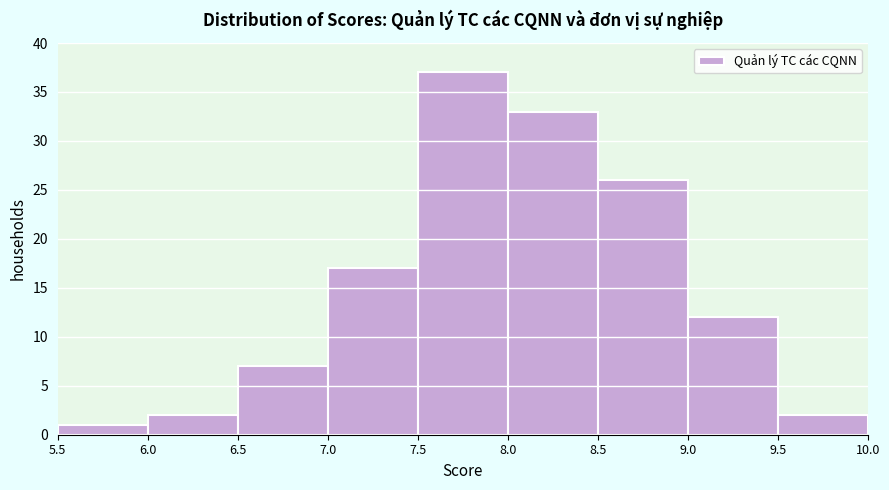

Reading left to right, list every bar in this chart as the range it spans on the x-axis followed by its height. The values are not printed on the chart, so give them approximately, as read against the axis.

5.5 to 6.0: 1
6.0 to 6.5: 2
6.5 to 7.0: 7
7.0 to 7.5: 17
7.5 to 8.0: 37
8.0 to 8.5: 33
8.5 to 9.0: 26
9.0 to 9.5: 12
9.5 to 10.0: 2